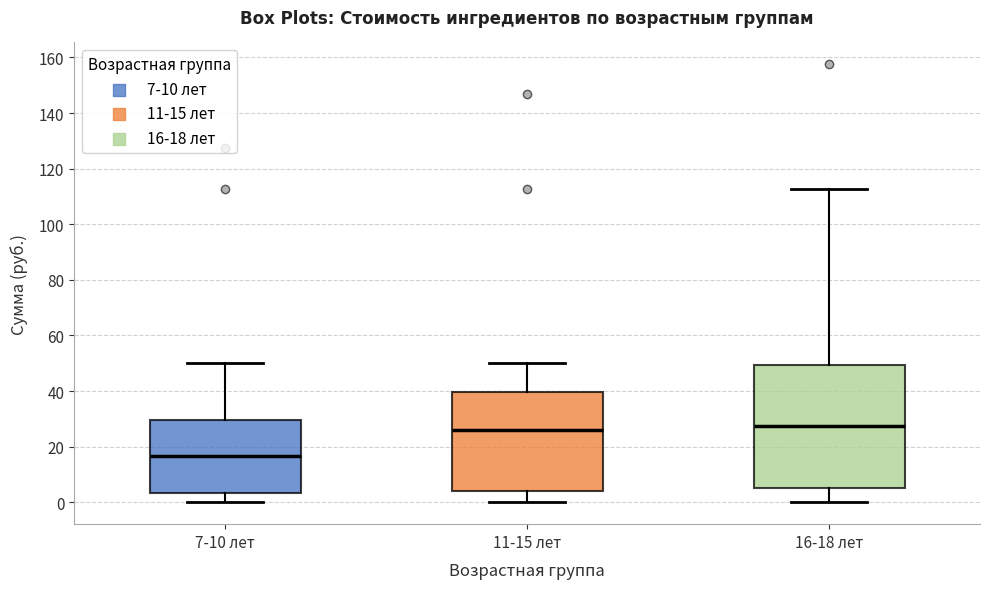

Reading left to right, transcribe this box plot: for each box, give where its median line is, the range the box spans, and where its two whiskers end, as read against the y-axis. The values are not printed on the chart, so give them approximately, as read against the axis.

7-10 лет: median 16, box 4 to 30, whiskers 0 to 50
11-15 лет: median 26, box 4 to 40, whiskers 0 to 50
16-18 лет: median 28, box 6 to 50, whiskers 0 to 112